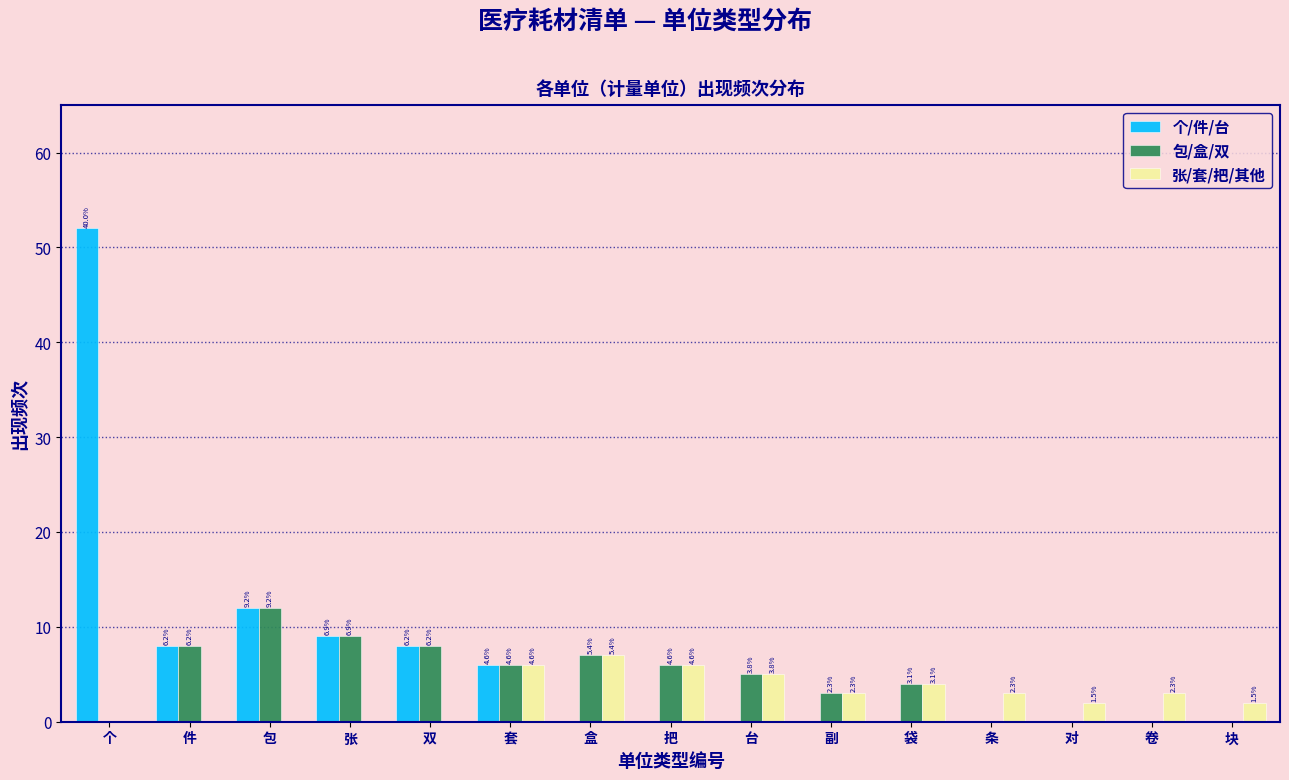

What are all the series names shown in the legend?

个/件/台, 包/盒/双, 张/套/把/其他